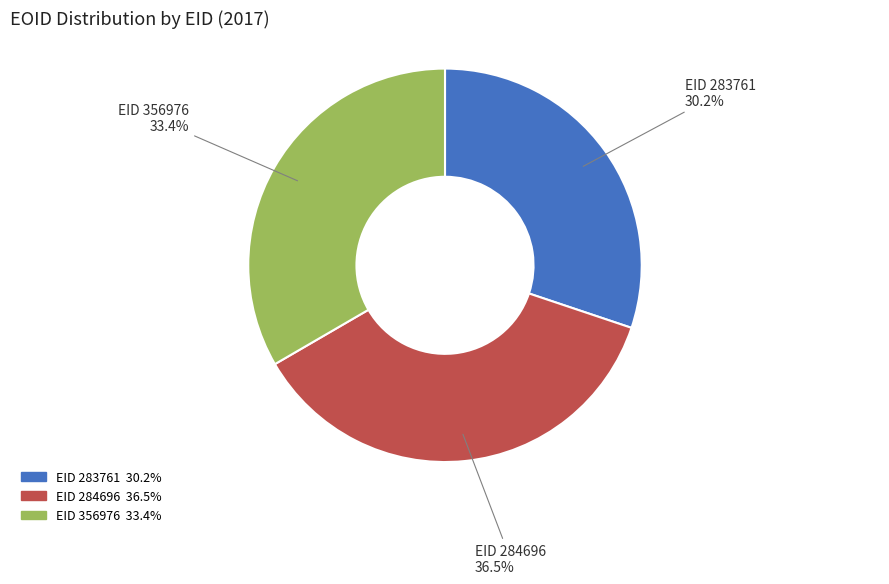

Is there a majority slice in this chart?

No